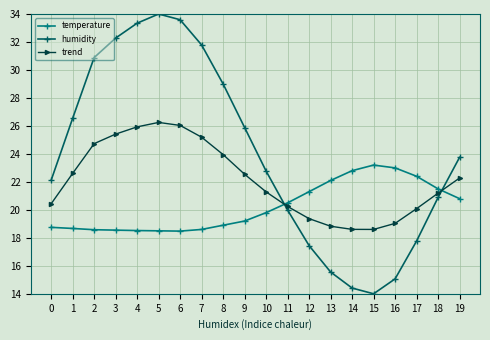

Is it true that humidity equals 20.5 at 6?

False